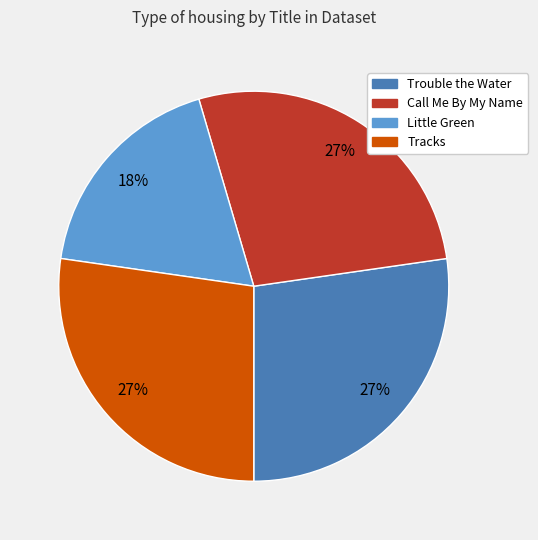

To the nearest percent, what portion does Little Green represent?

18%